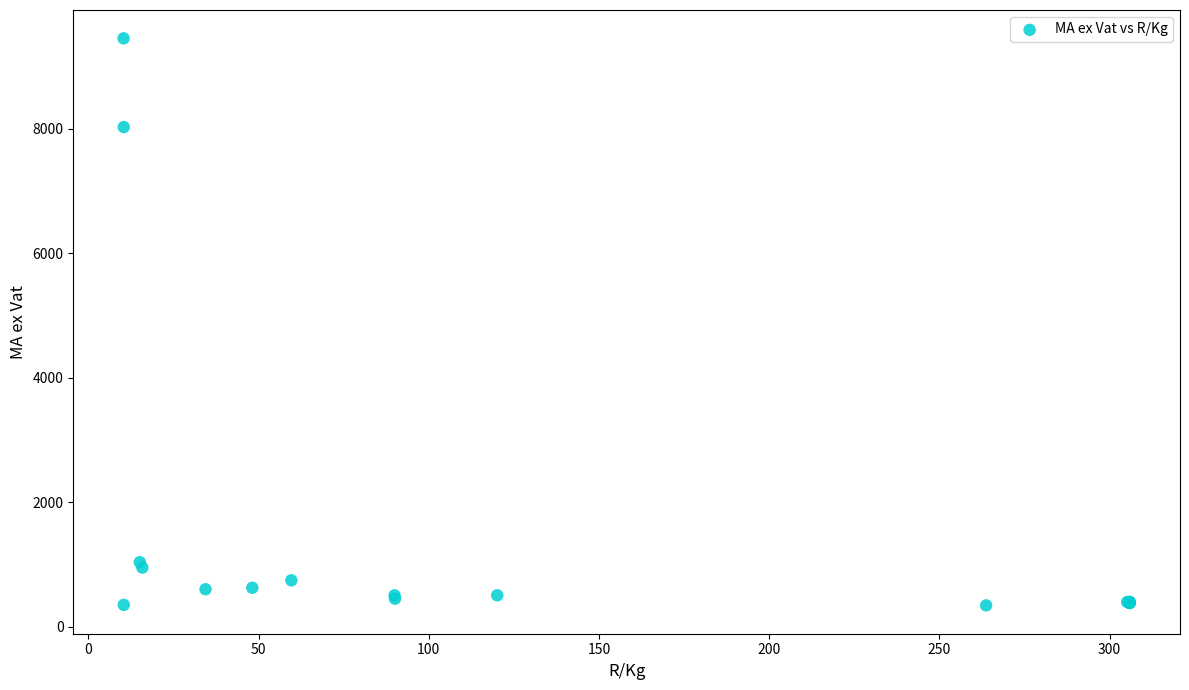

What Y value in the scatter plot is closest to 4899?

8029.8